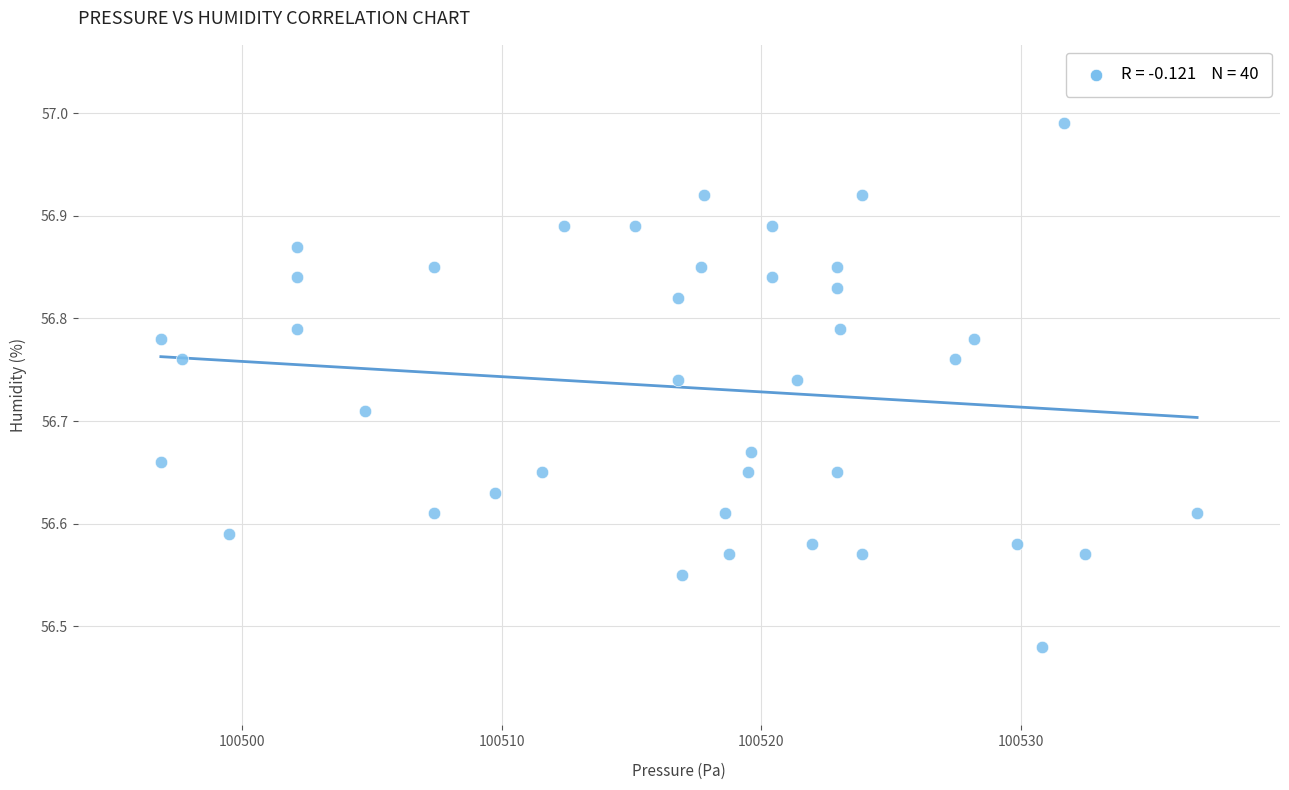

What is the range of X values (max minus min)?

39.9